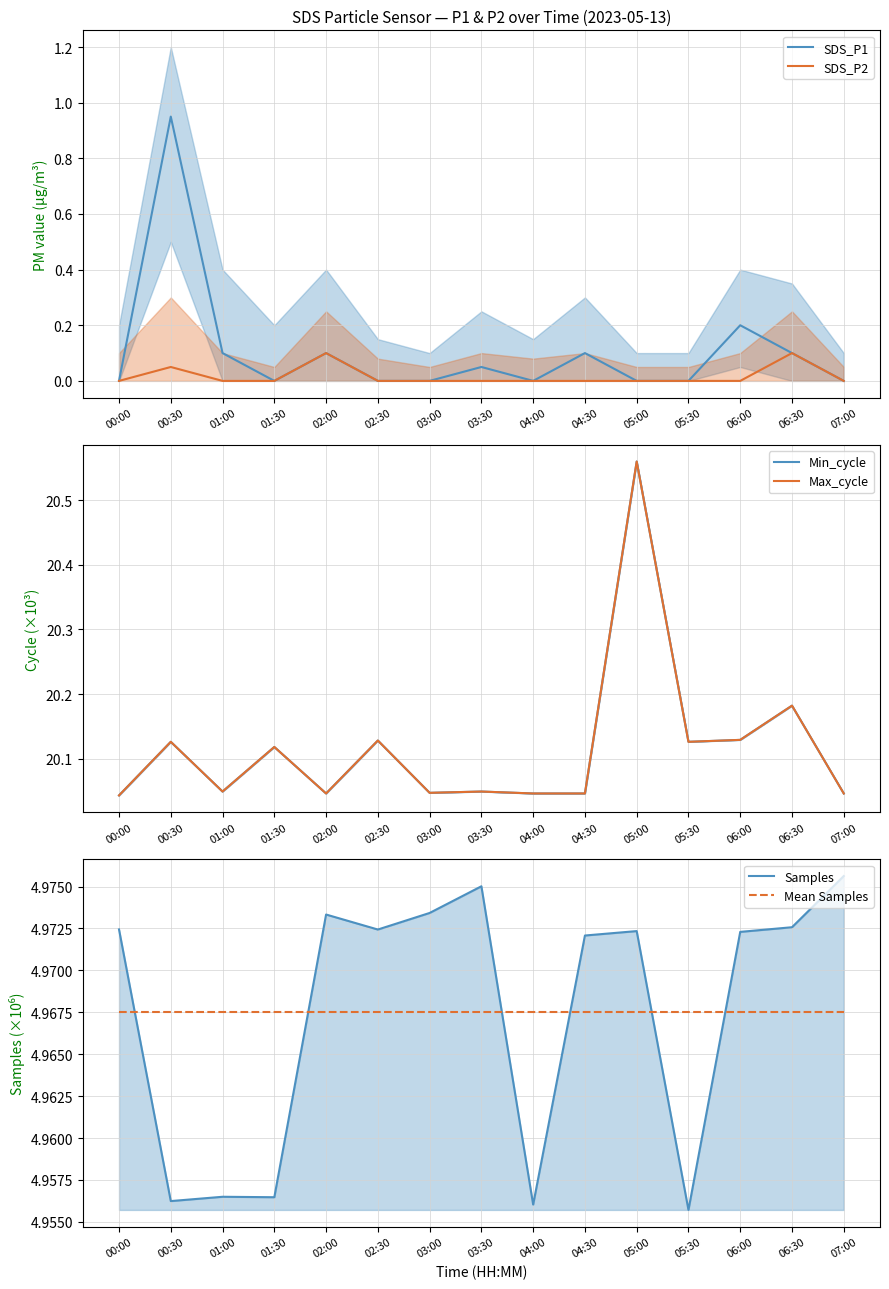

What are all the series names shown in the legend?

SDS_P1, SDS_P2, Min_cycle, Max_cycle, Samples, Mean Samples